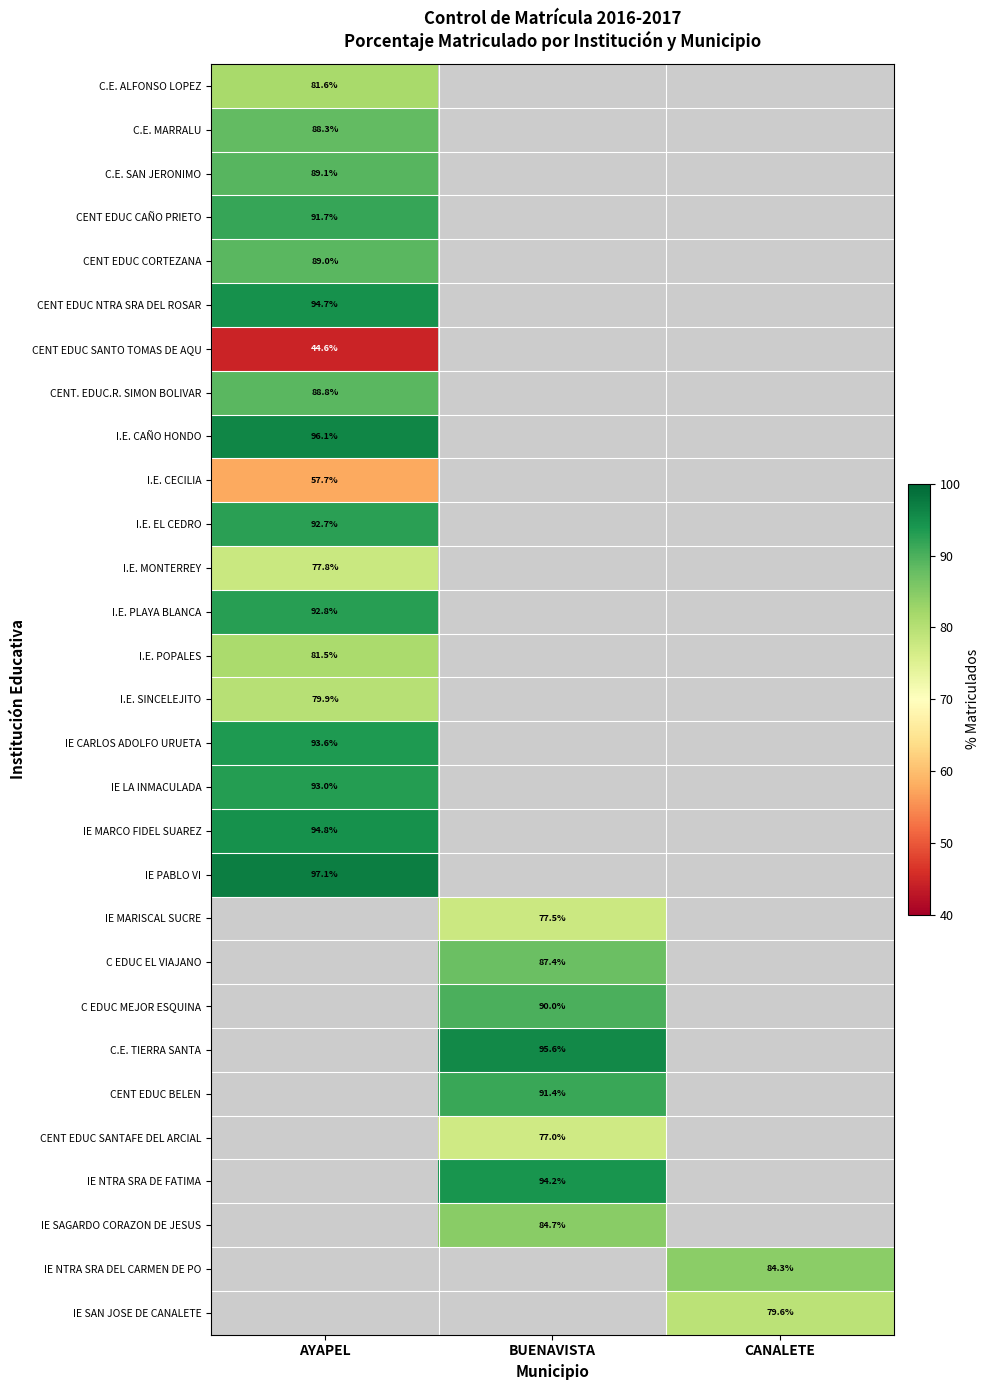

At how many categories does at least one series exceed 76?

3